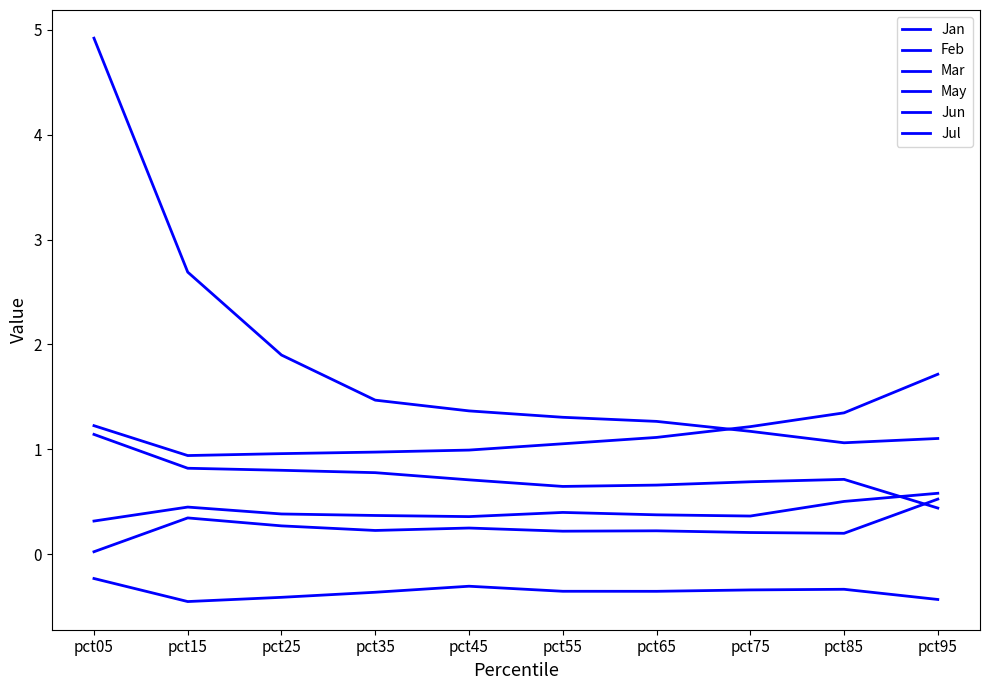

At which category is the sum across all series the highest?

pct05